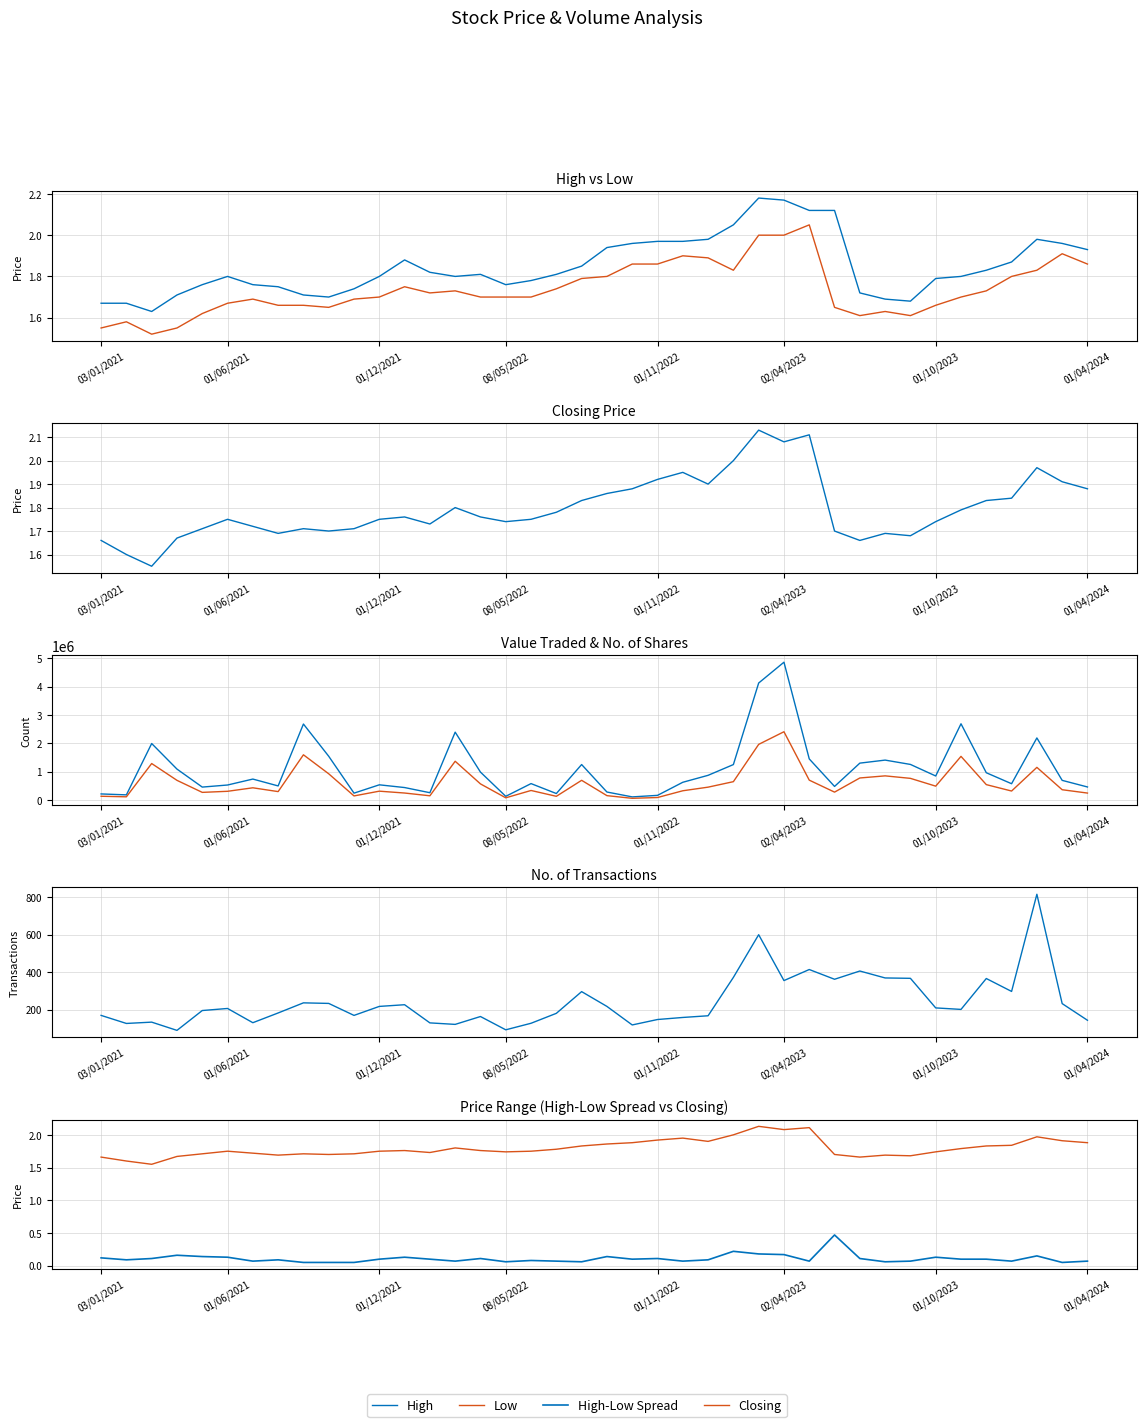

What is the highest value of the No. of Shares series?

2407995.0